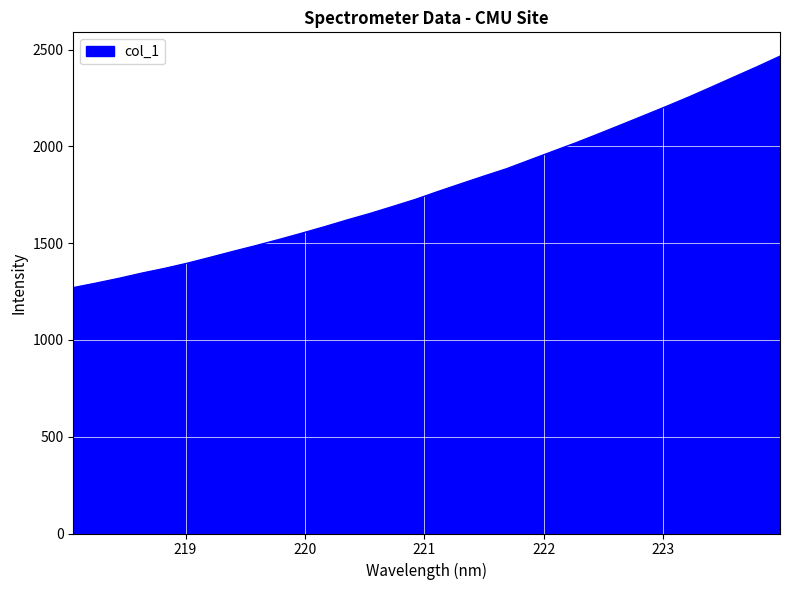

What is the difference between the second highest and minimum values?

1141.7